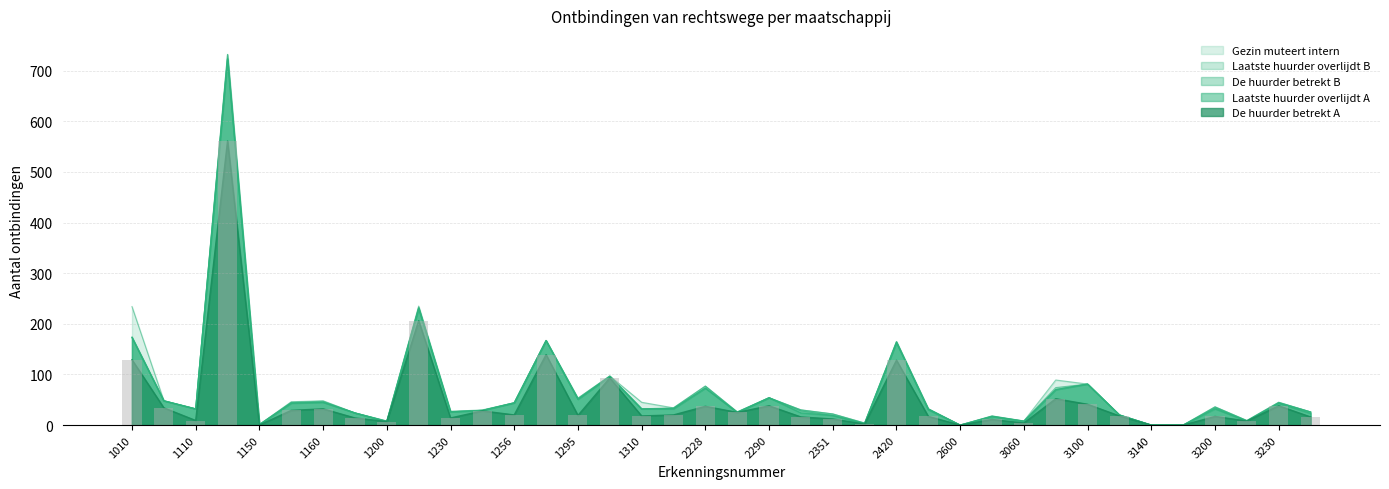

The value of De huurder betrekt A at 1065 is 0. True or false?

True